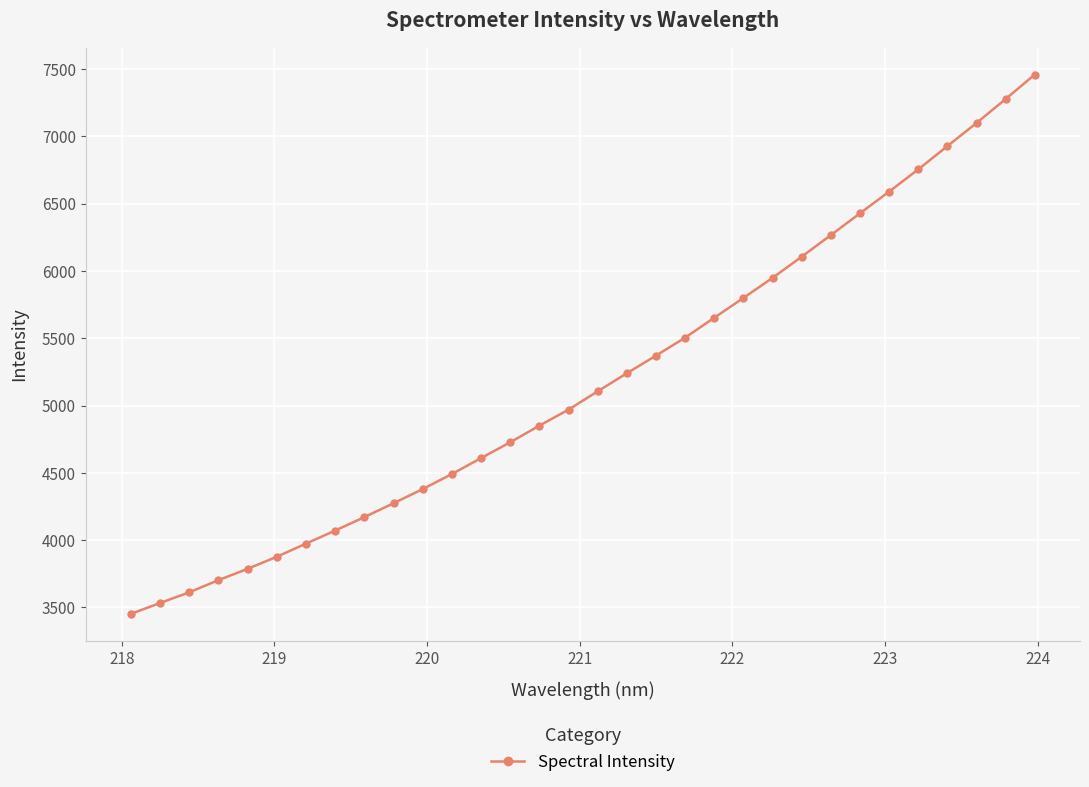

How many lines are shown in the chart?

1